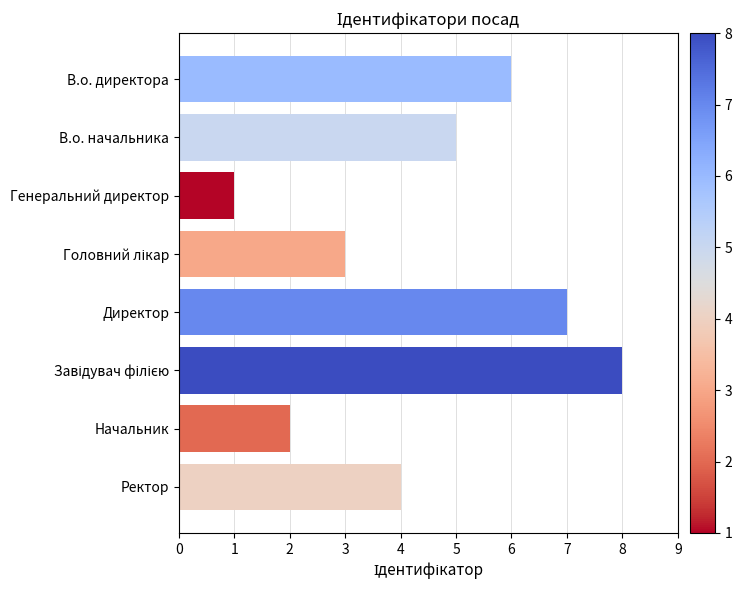

What is the label of the 3rd bar from the top?

Генеральний директор